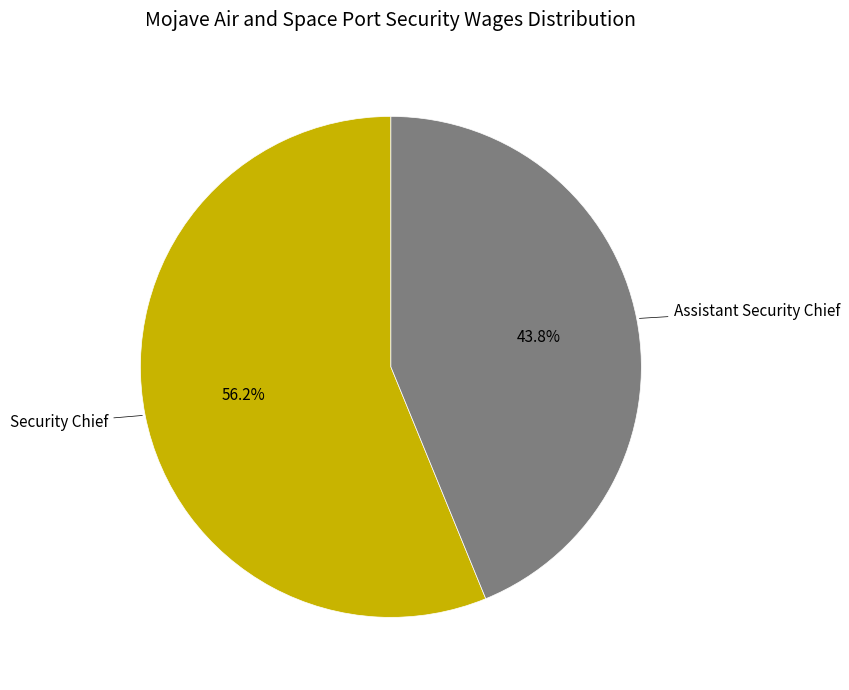

Does any single category account for the majority?

Yes